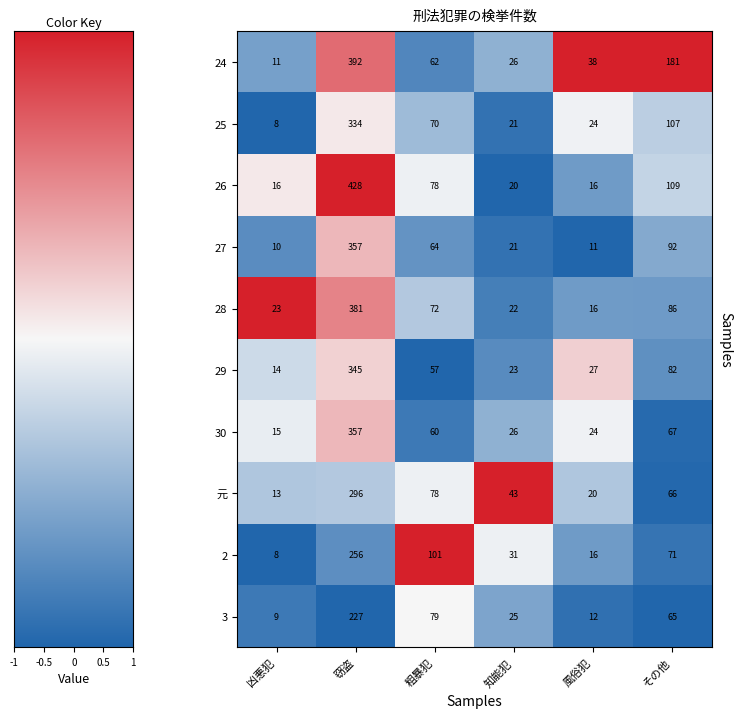

Read the 30 value at 粗暴犯.

60